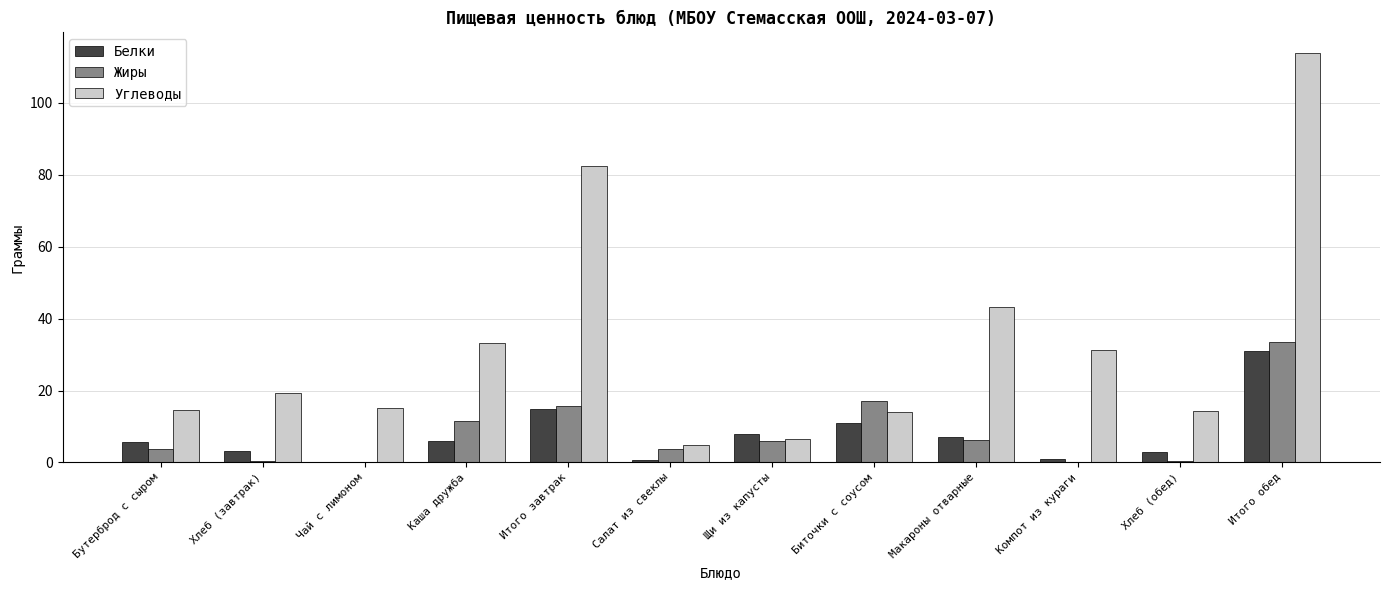

Which series changed the most between Макароны отварные and Компот из кураги?

Углеводы